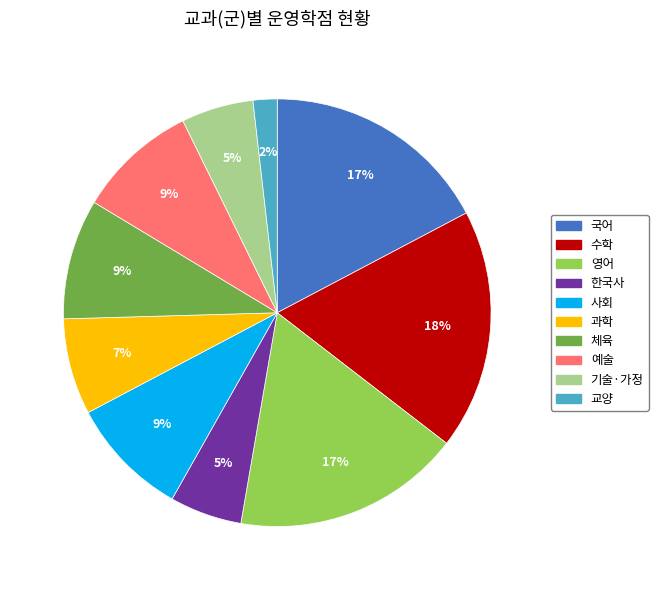

Do 과학 and 수학 together represent more than half of the pie?

No